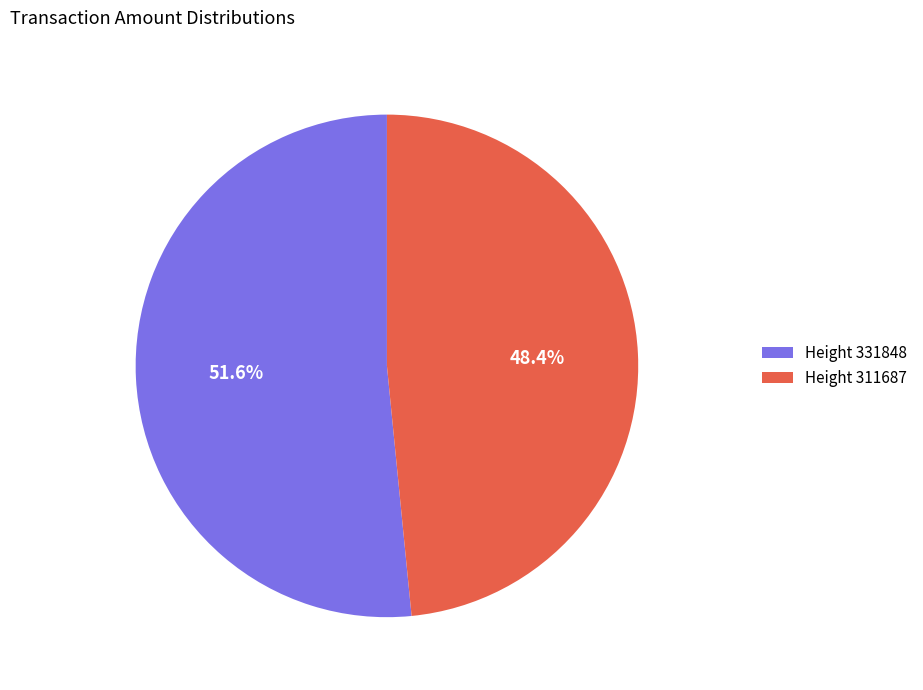

Rank the categories by value from highest to lowest.

Height 331848, Height 311687